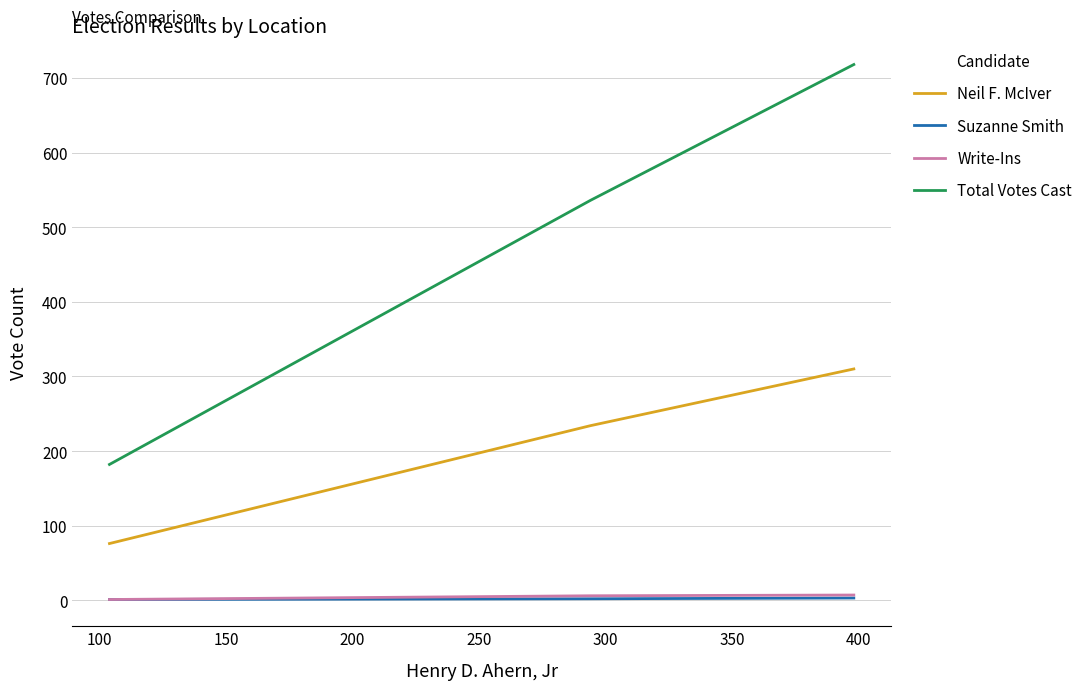

What is the greatest value displayed?

718